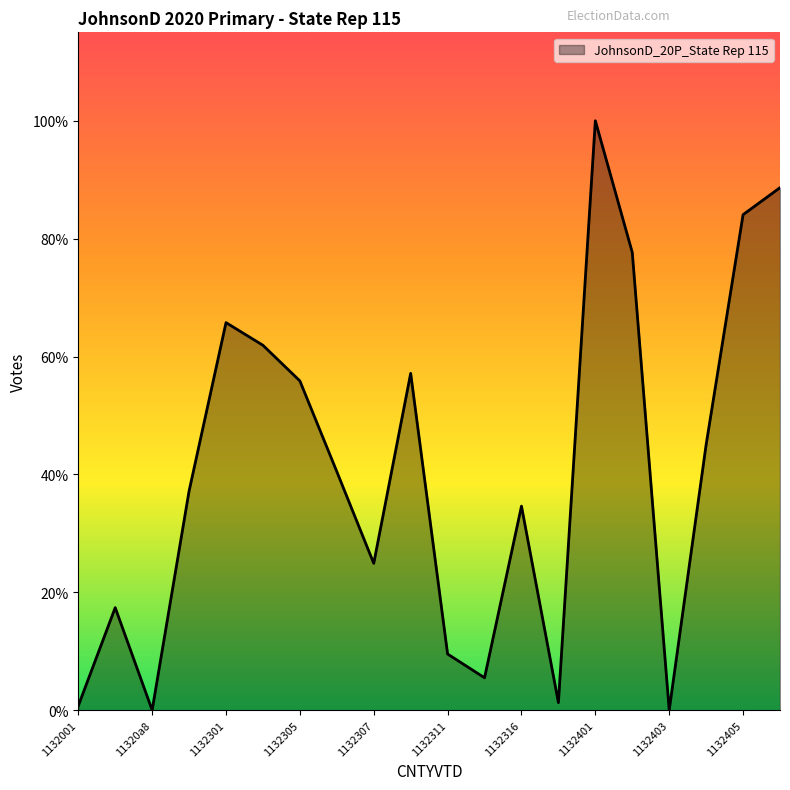

Reading left to right, list all the values displayed in this chart.

1132001=4	1132074=95	11320a8=0	1132300=203	1132301=359	1132303=338	1132305=305	1132306=221	1132307=136	1132310=312	1132311=52	1132315=30	1132316=189	1132400=7	1132401=546	1132402=424	1132403=0	1132404=246	1132405=459	1132406=484